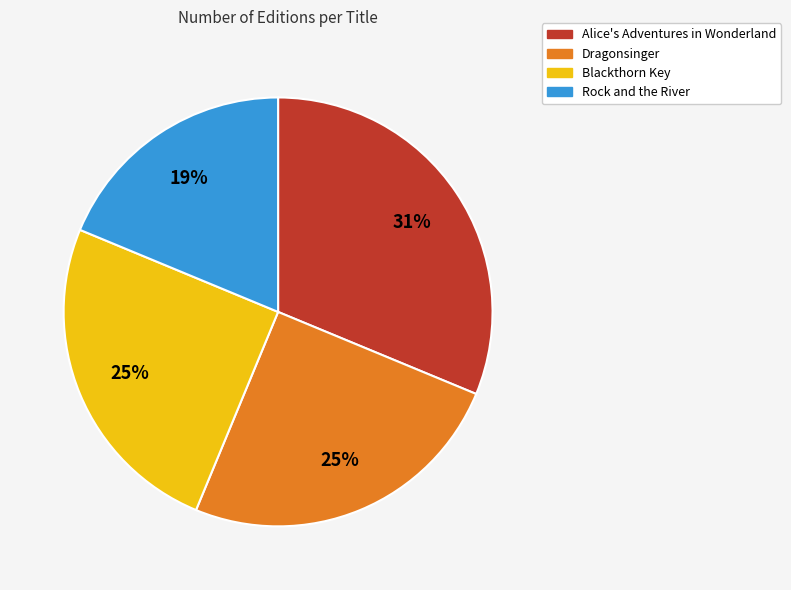

How many segments does this pie chart have?

4